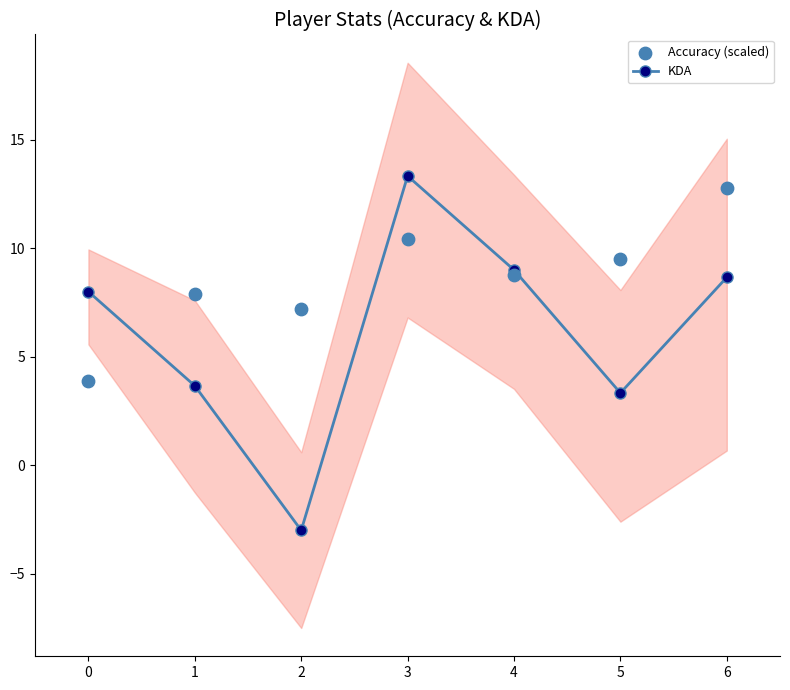

Which series reaches the maximum Y coordinate?

KDA